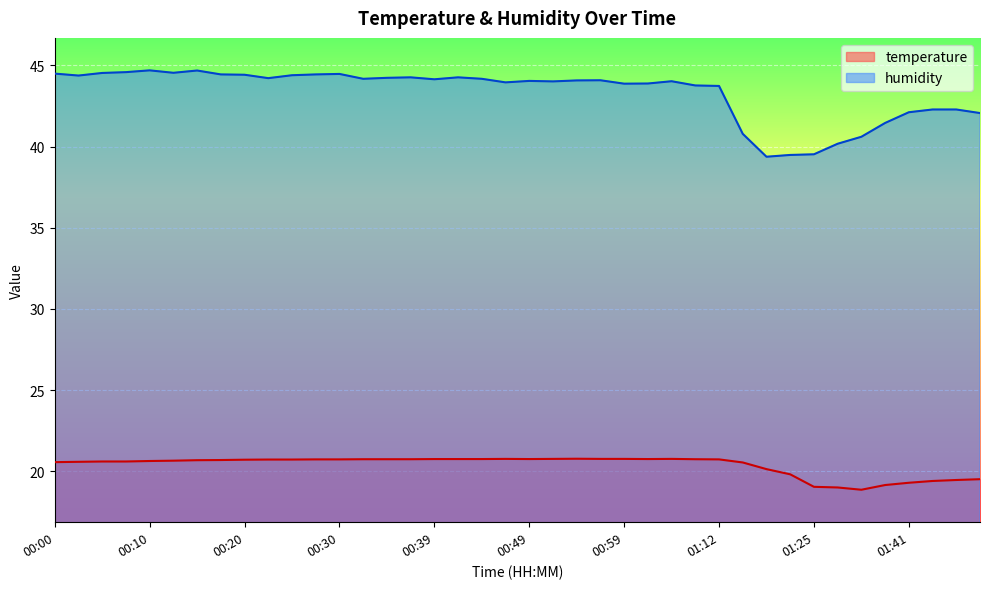

Reading right to left, list all the values displayed in this chart.

temperature: 01:48=19.5	01:46=19.5	01:43=19.4	01:41=19.3	01:38=19.1	01:30=18.9	01:28=19.0	01:25=19.0	01:20=19.8	01:18=20.1	01:15=20.5	01:12=20.7	01:10=20.7	01:04=20.8	01:02=20.8	00:59=20.8	00:57=20.8	00:54=20.8	00:52=20.8	00:49=20.8	00:47=20.8	00:44=20.8	00:42=20.8	00:39=20.8	00:37=20.7	00:35=20.7	00:32=20.7	00:30=20.7	00:27=20.7	00:25=20.7	00:22=20.7	00:20=20.7	00:17=20.7	00:15=20.7	00:12=20.6	00:10=20.6	00:07=20.6	00:05=20.6	00:03=20.6	00:00=20.6
humidity: 01:48=42.1	01:46=42.3	01:43=42.3	01:41=42.1	01:38=41.5	01:30=40.6	01:28=40.2	01:25=39.5	01:20=39.5	01:18=39.4	01:15=40.8	01:12=43.7	01:10=43.8	01:04=44.0	01:02=43.9	00:59=43.9	00:57=44.1	00:54=44.1	00:52=44.0	00:49=44.0	00:47=44.0	00:44=44.2	00:42=44.3	00:39=44.1	00:37=44.3	00:35=44.2	00:32=44.2	00:30=44.5	00:27=44.4	00:25=44.4	00:22=44.2	00:20=44.4	00:17=44.4	00:15=44.7	00:12=44.5	00:10=44.7	00:07=44.6	00:05=44.5	00:03=44.4	00:00=44.5